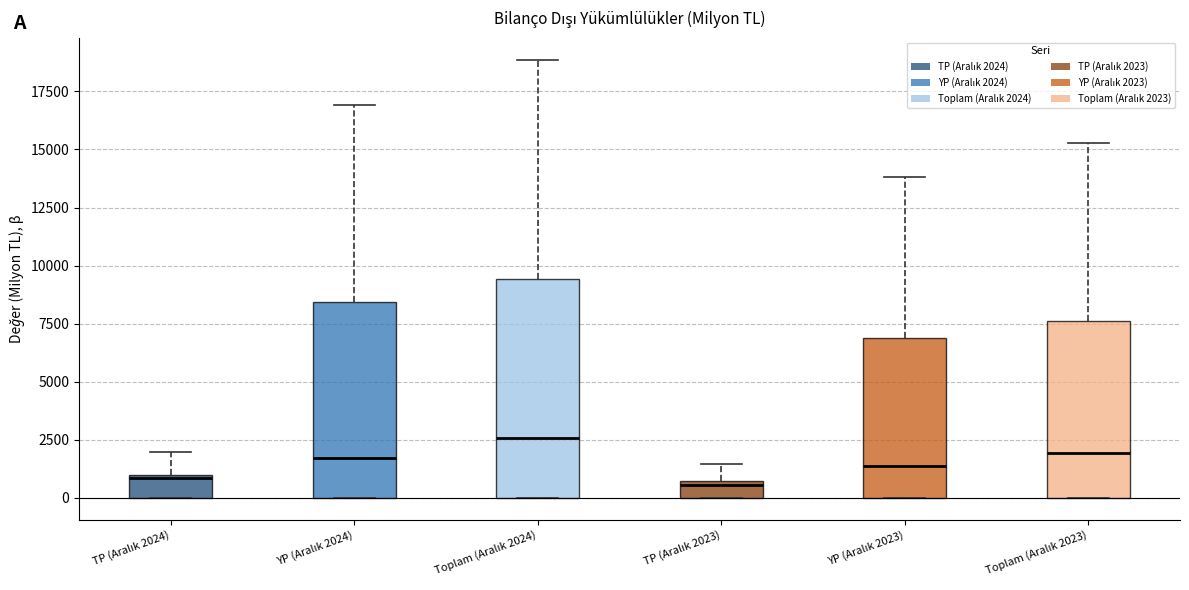

Comparing the boxes themselves (not the whiskers), which one is the tallest?

Toplam (Aralık 2024)